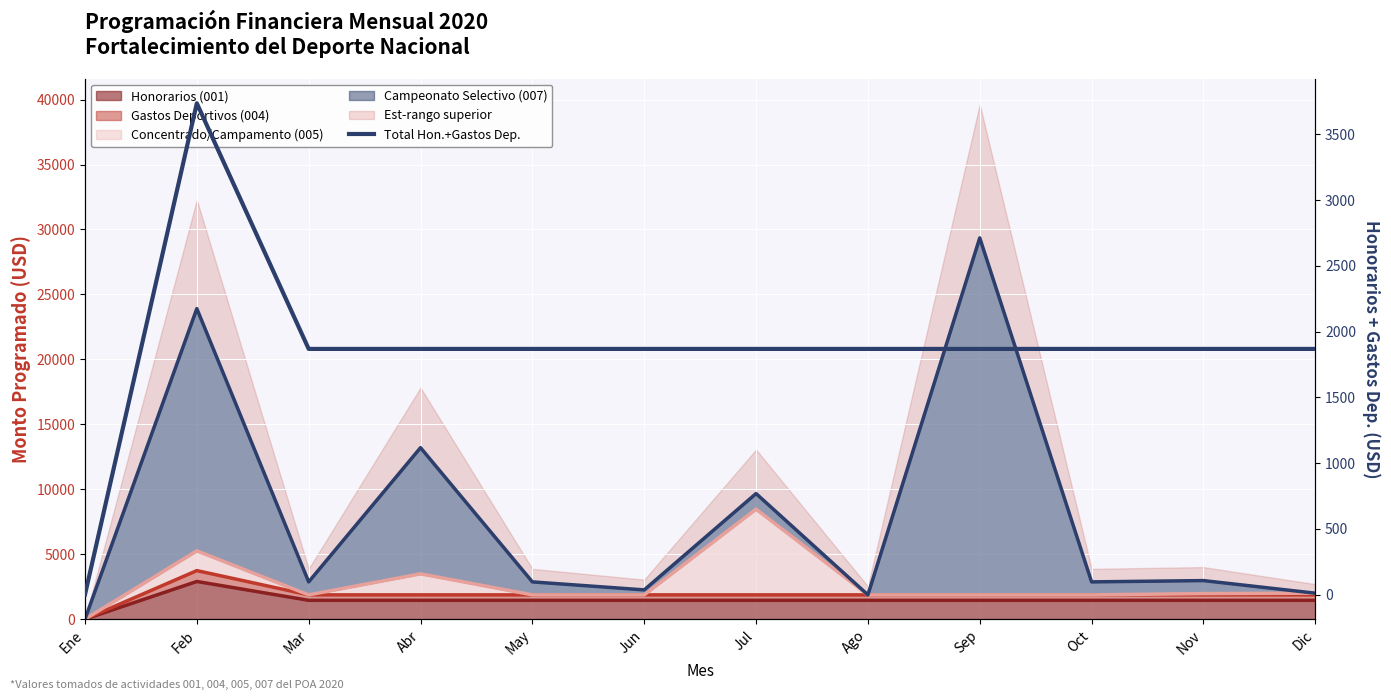

Is it true that the value at Jul is 1027?

False